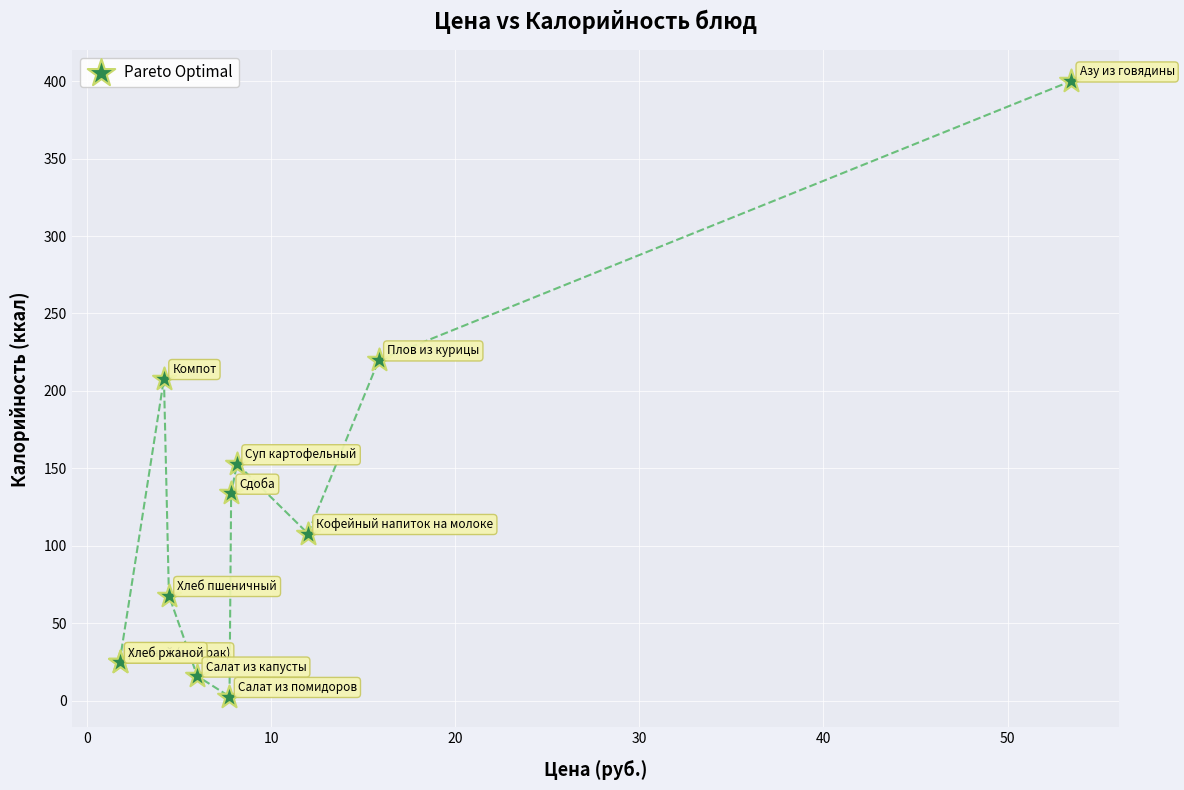

What Y value in the scatter plot is closest to 201?

208.0